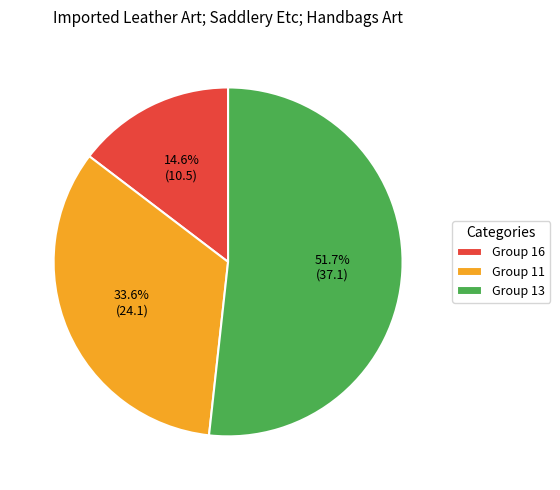

Rank the categories by value from highest to lowest.

Group 13, Group 11, Group 16